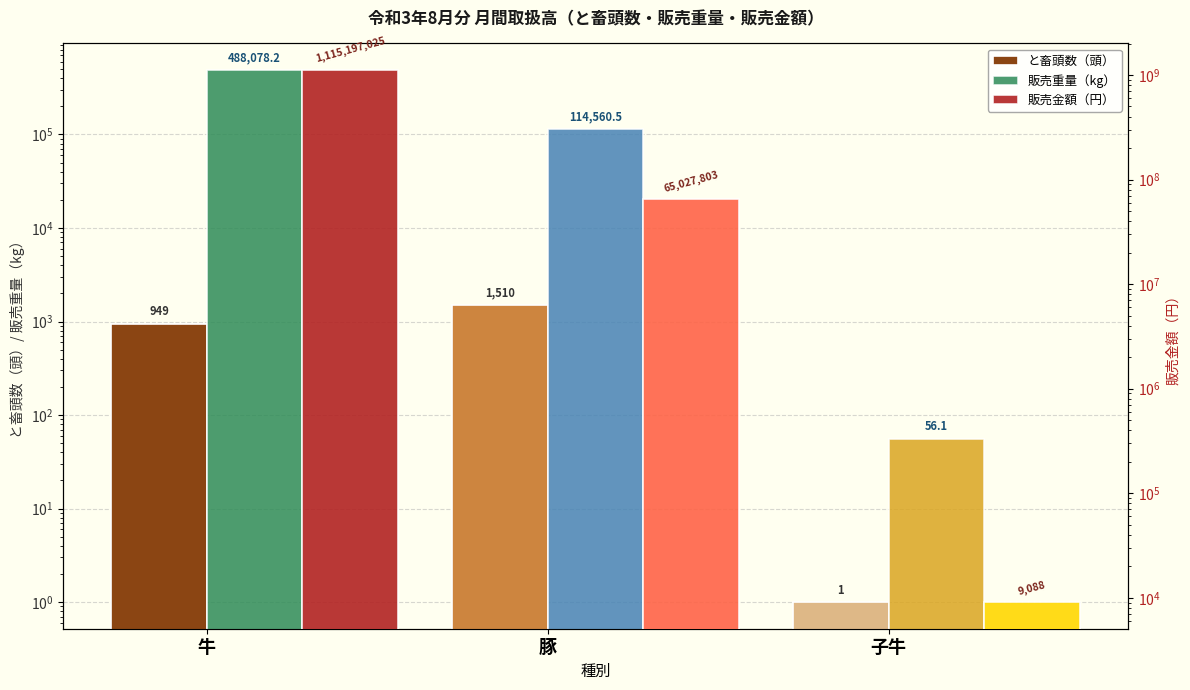

At which label does 販売重量（kg） reach its peak?

牛